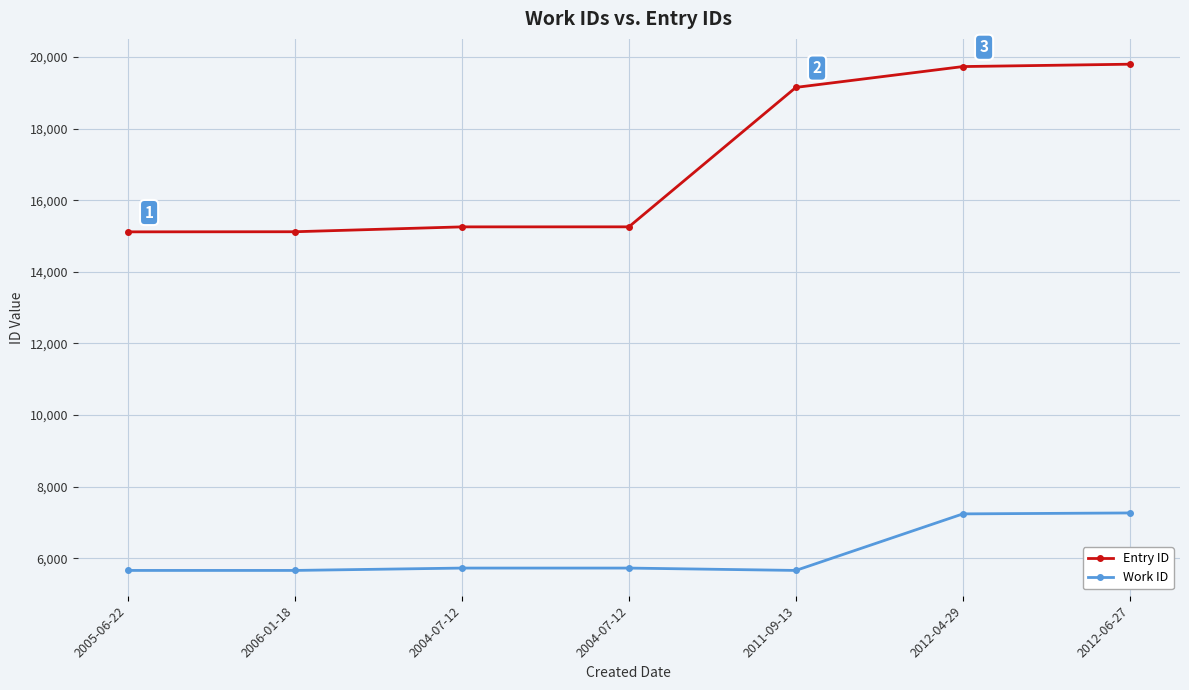

What is the difference between the Entry ID values at 2012-04-29 and 2011-09-13?

582